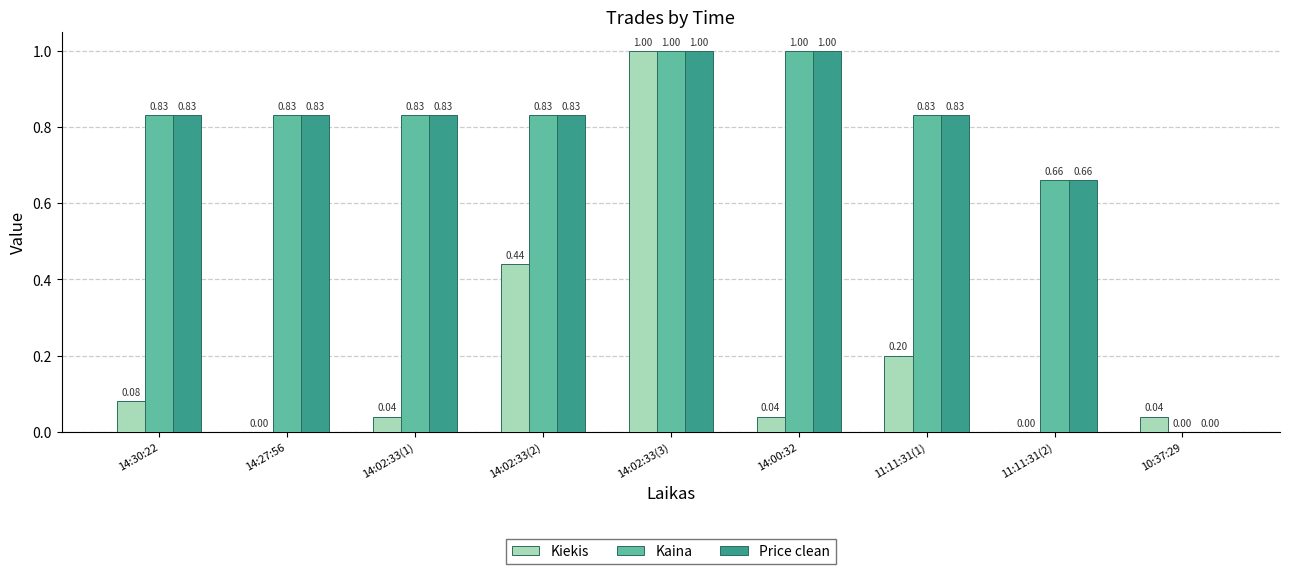

Between 11:11:31(1) and 11:11:31(2), which series saw the biggest shift?

Kiekis